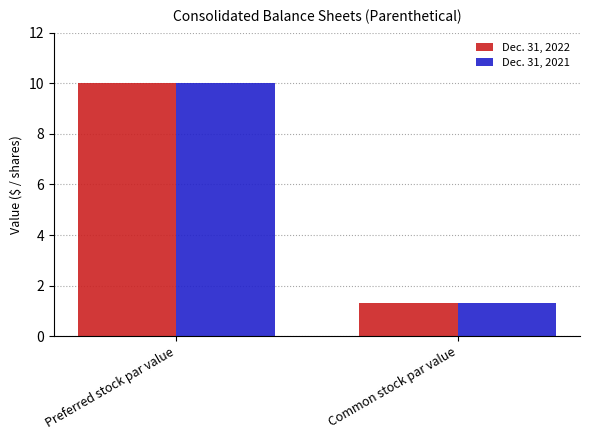

The value of Dec. 31, 2022 at Preferred stock par value is 10.0. True or false?

True